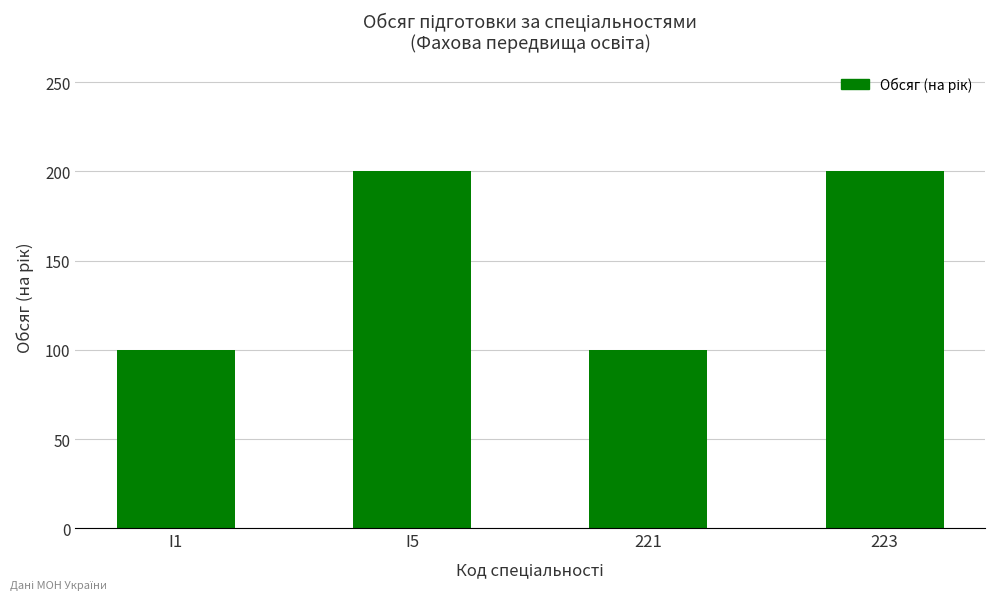

Which has a higher value, 223 or 221?

223